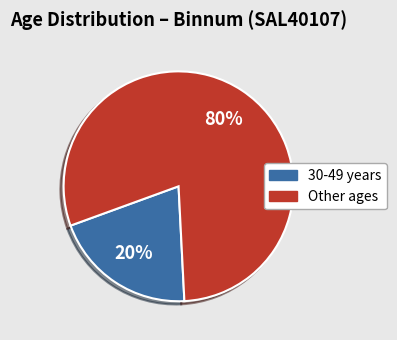

To the nearest percent, what is the average slice percentage?

50%